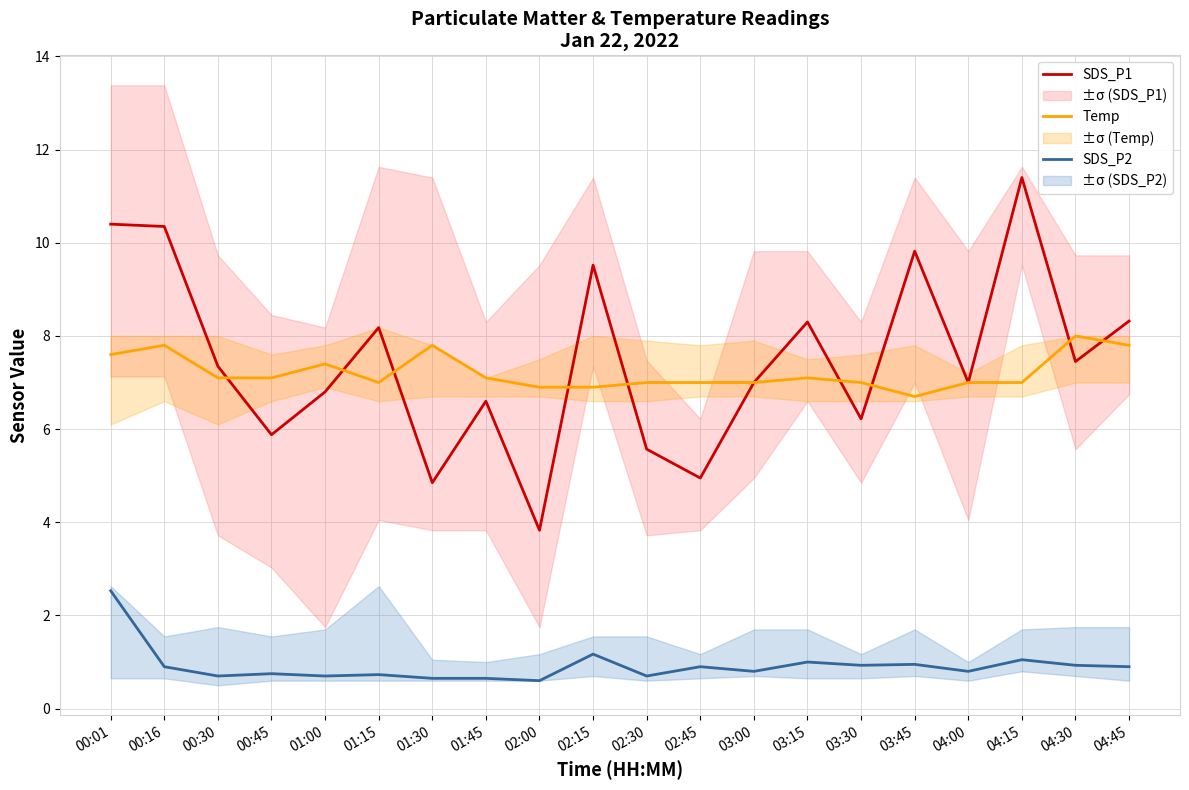

What is the minimum value for SDS_P1?

3.8